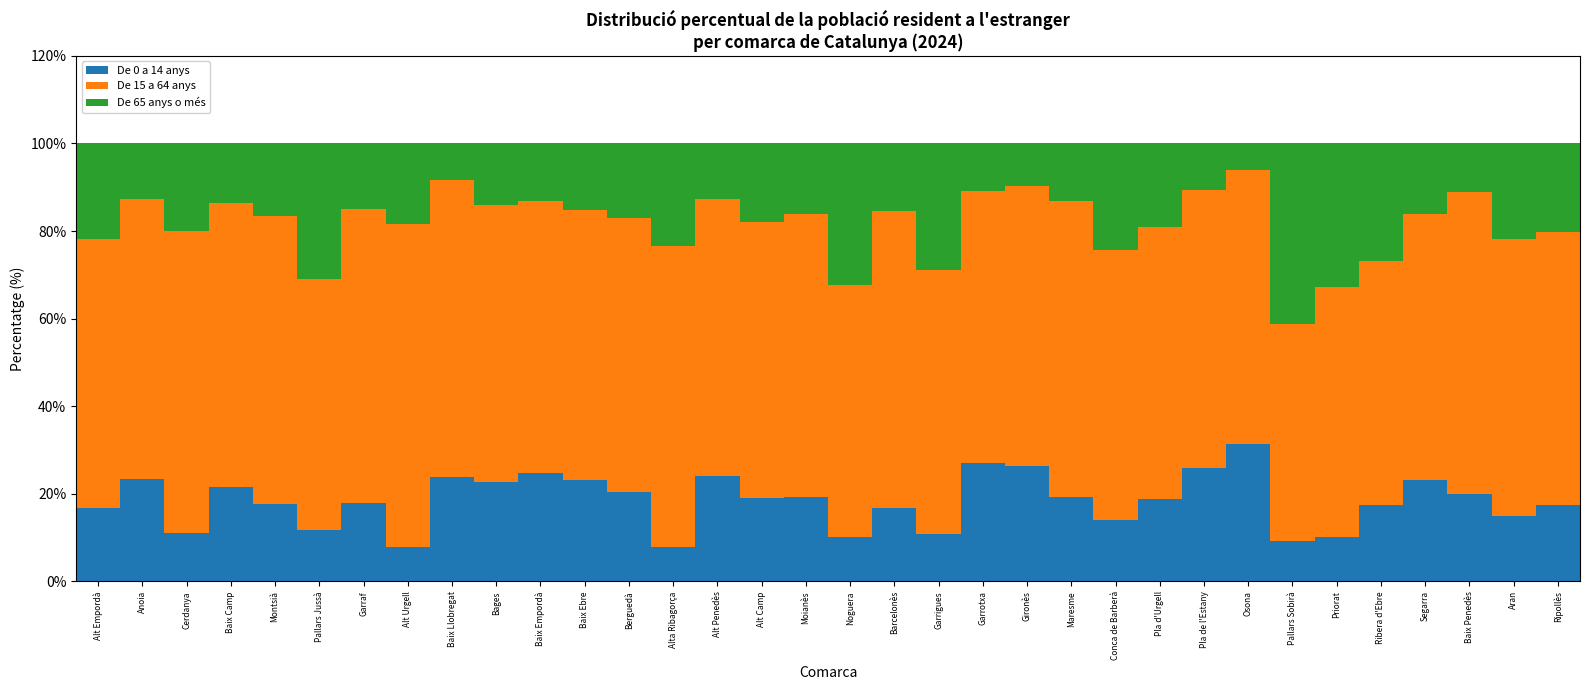

Does the chart contain stacked bars?

Yes